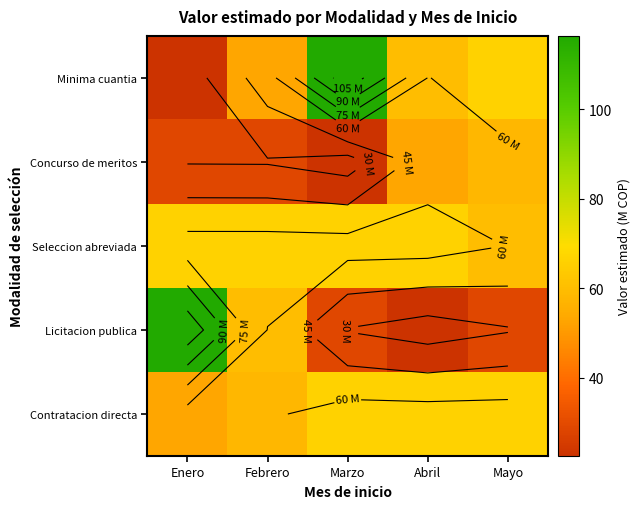

The value of Contratacion directa at Mayo is 66.5. True or false?

True